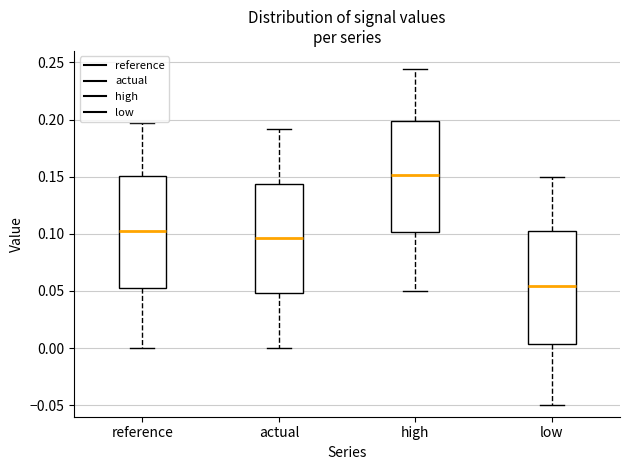

Which box's median line is the highest?

high